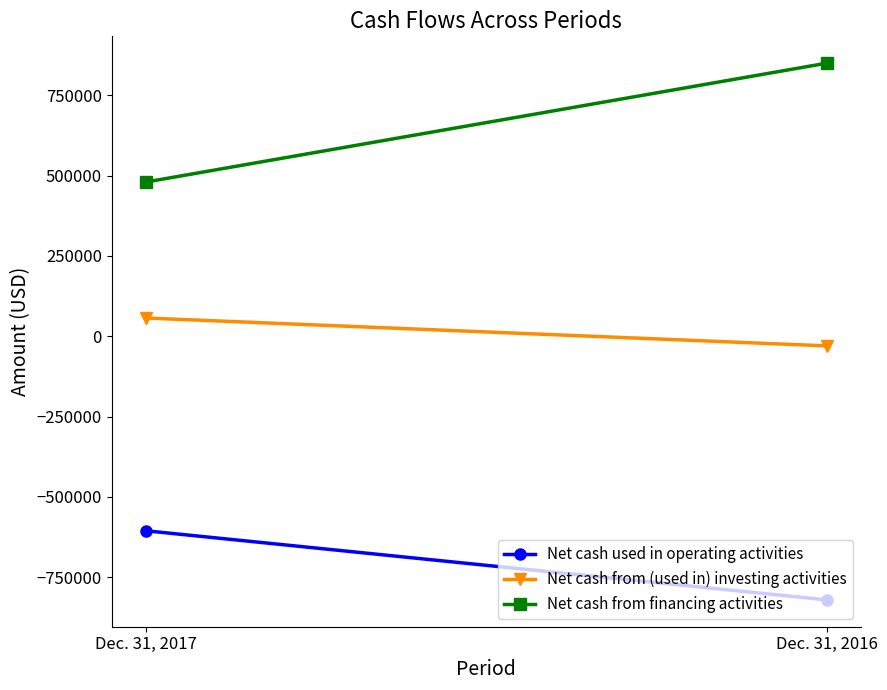

What are all the series names shown in the legend?

Net cash used in operating activities, Net cash from (used in) investing activities, Net cash from financing activities